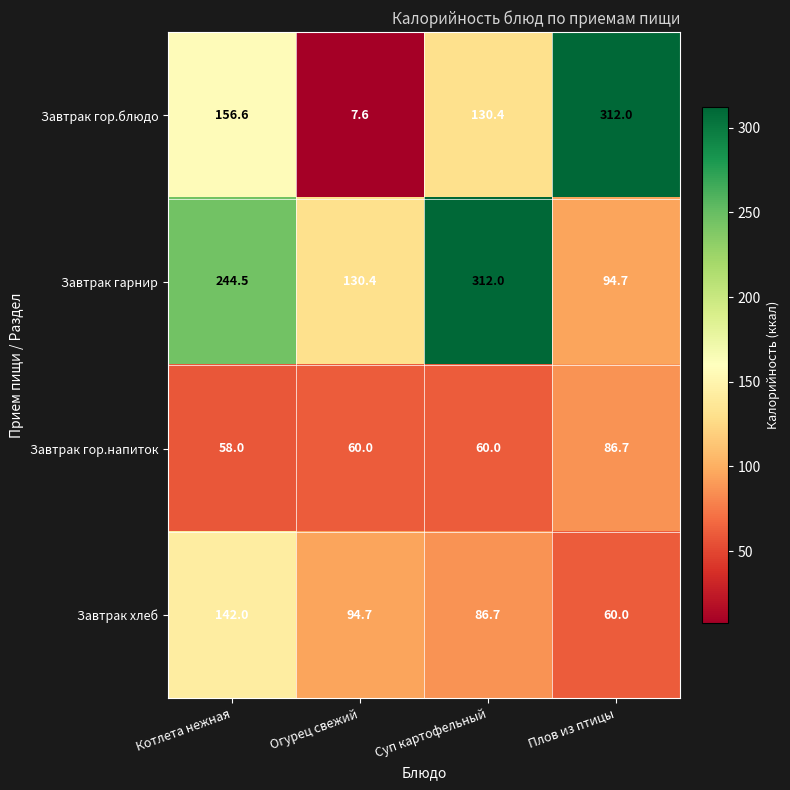

Which series has the widest spread of values?

Завтрак гор.блюдо